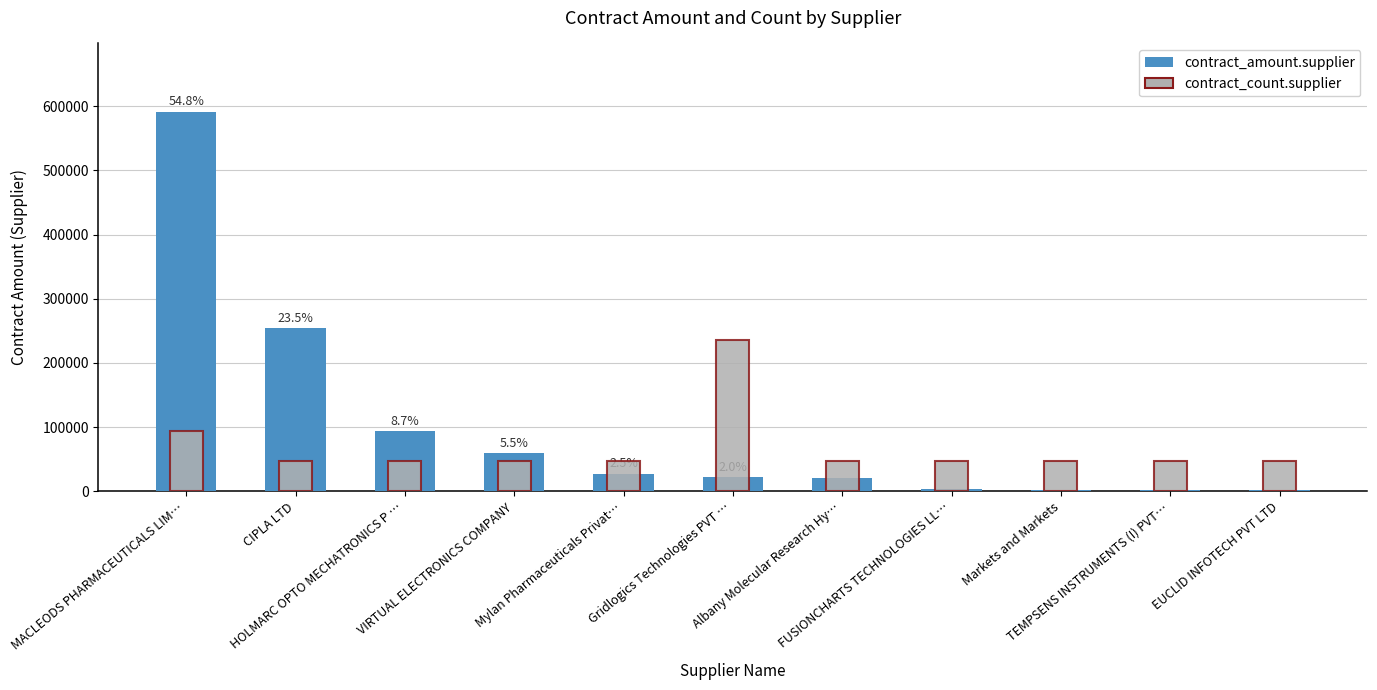

Which series has the largest total across all categories?

contract_amount.supplier